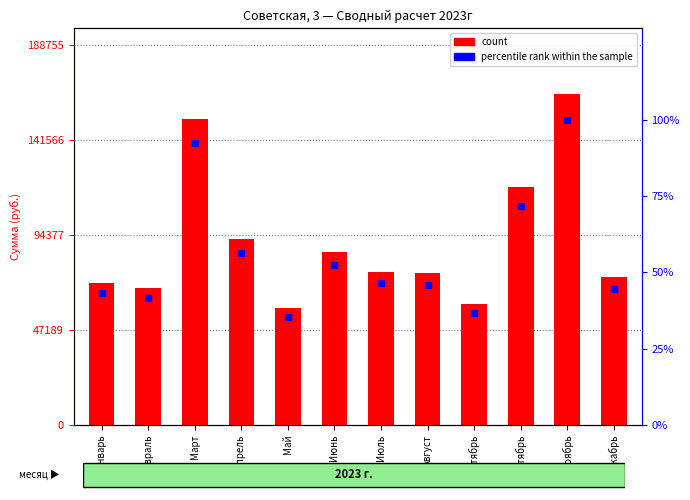

What is the total value across all series at Июнь?

86011.5